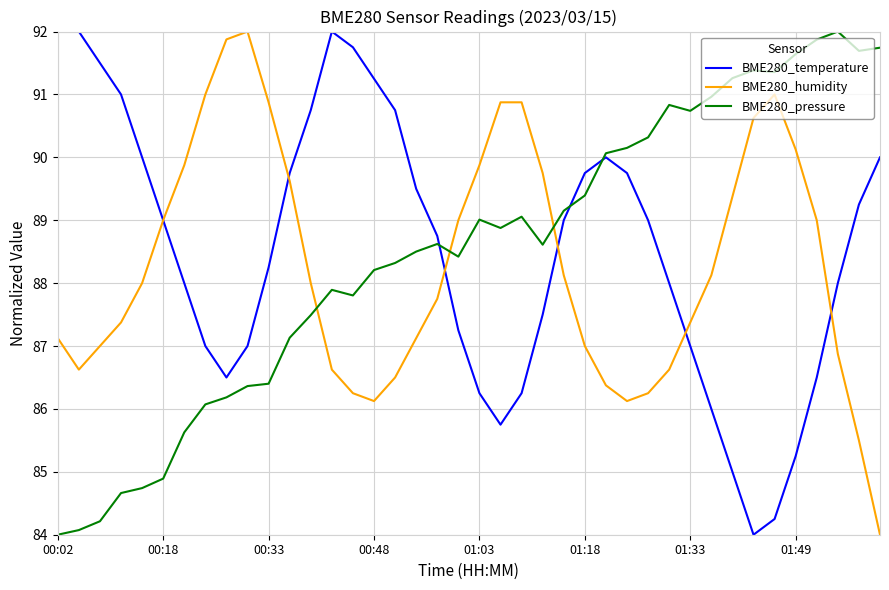

What is the greatest value displayed?

92.0